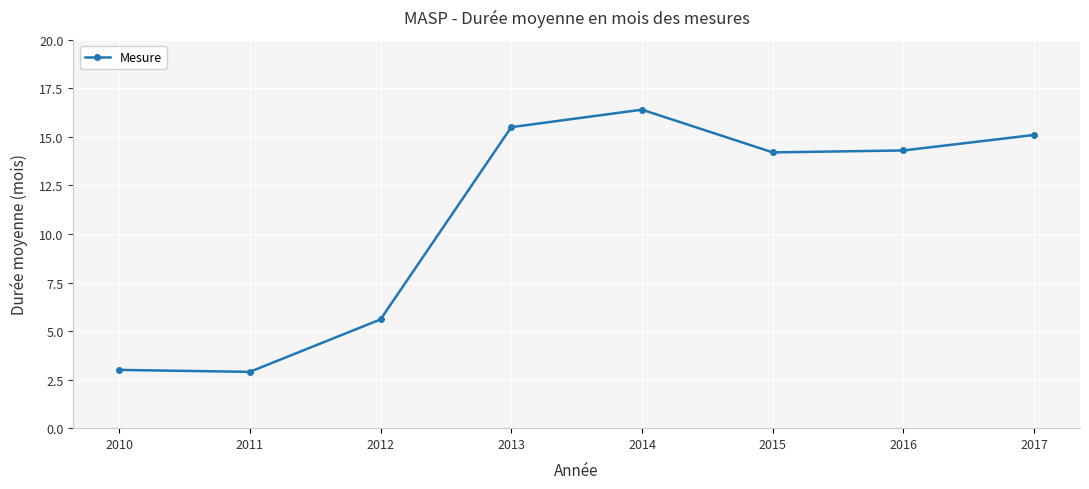

Which has a higher value, 2017 or 2016?

2017